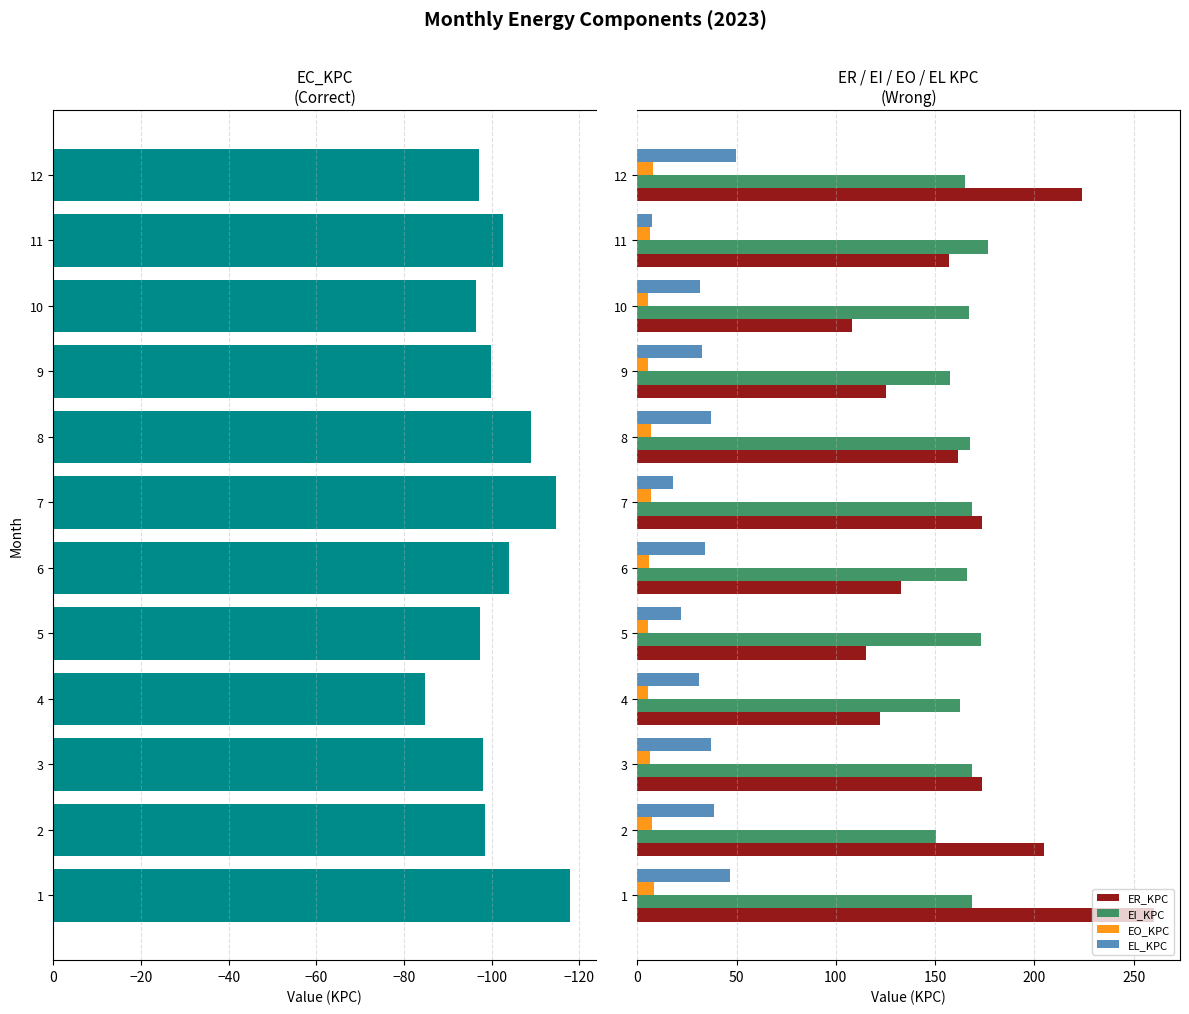

What is the sum of the EI_KPC values at 1 and 12?

333.8